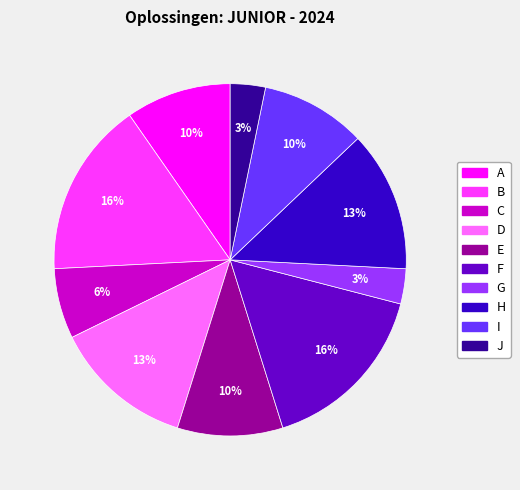

What is the ratio of the value at J to the value at F?

0.2